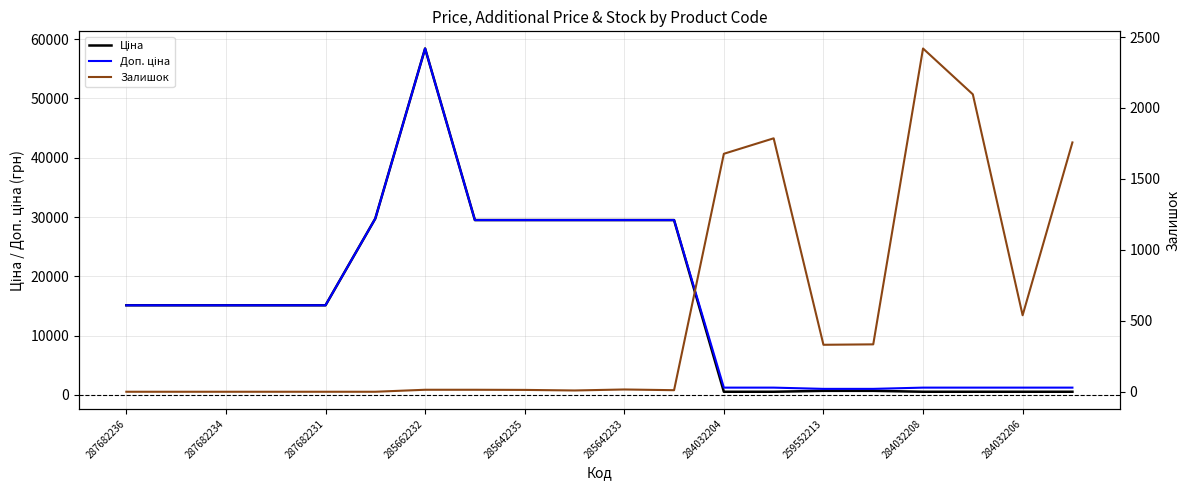

The Доп. ціна series shows 1235.4 at 13. True or false?

True